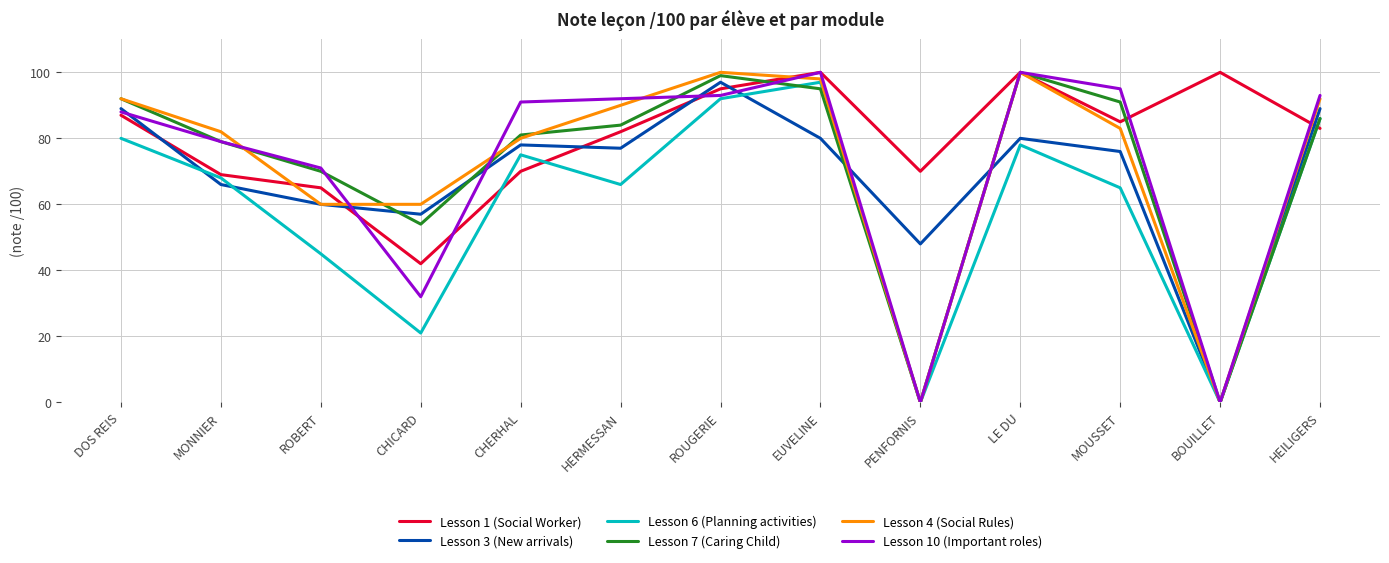

At which category is the sum across all series the highest?

ROUGERIE